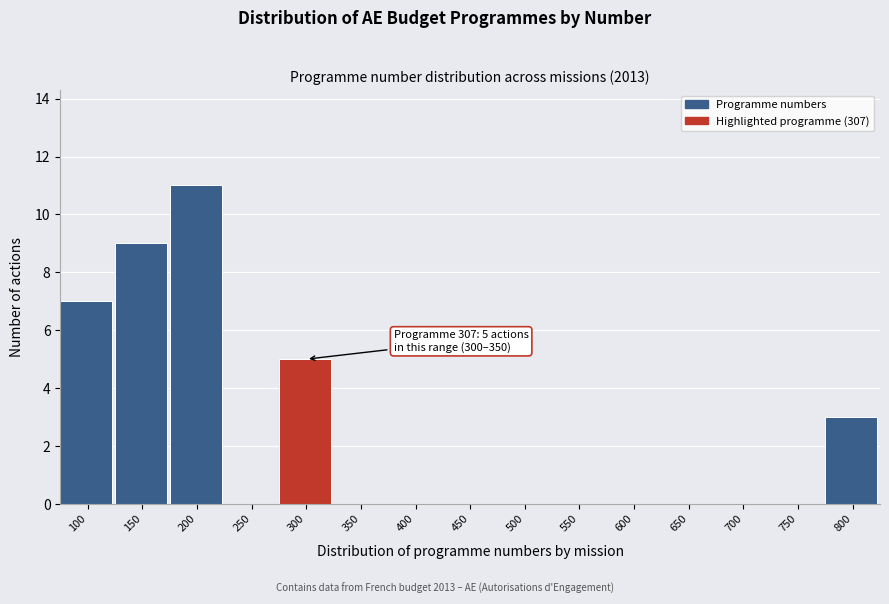

Reading left to right, extract all data points from this chart.

100=7	150=9	200=11	250=0	300=5	350=0	400=0	450=0	500=0	550=0	600=0	650=0	700=0	750=0	800=3